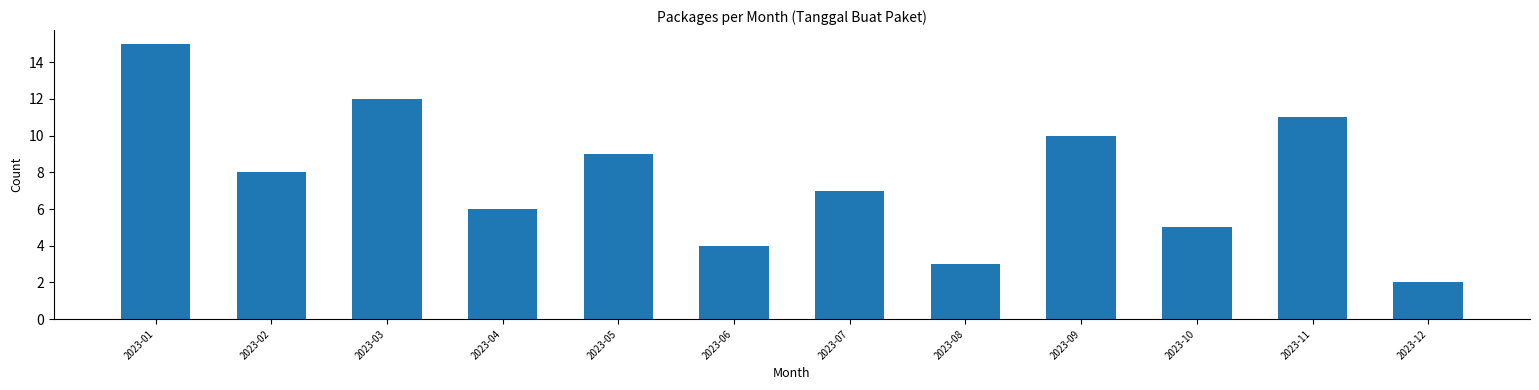

Reading left to right, transcribe all the data shown in this chart.

15	8	12	6	9	4	7	3	10	5	11	2